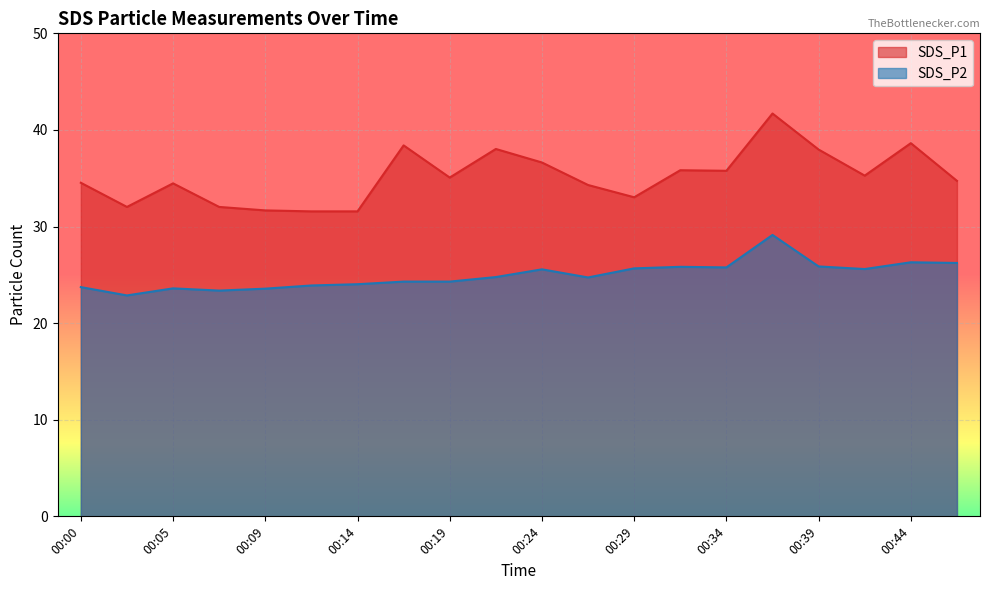

List the series in order of their overall mean, lowest first.

SDS_P2, SDS_P1